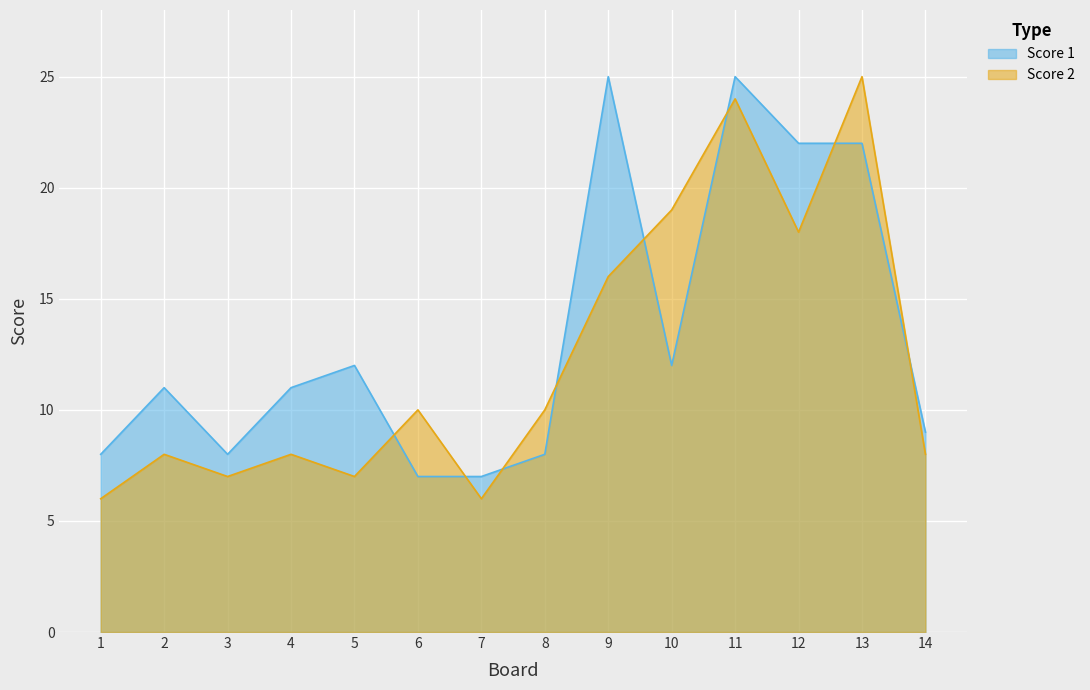

What is the minimum value for Score 2?

6